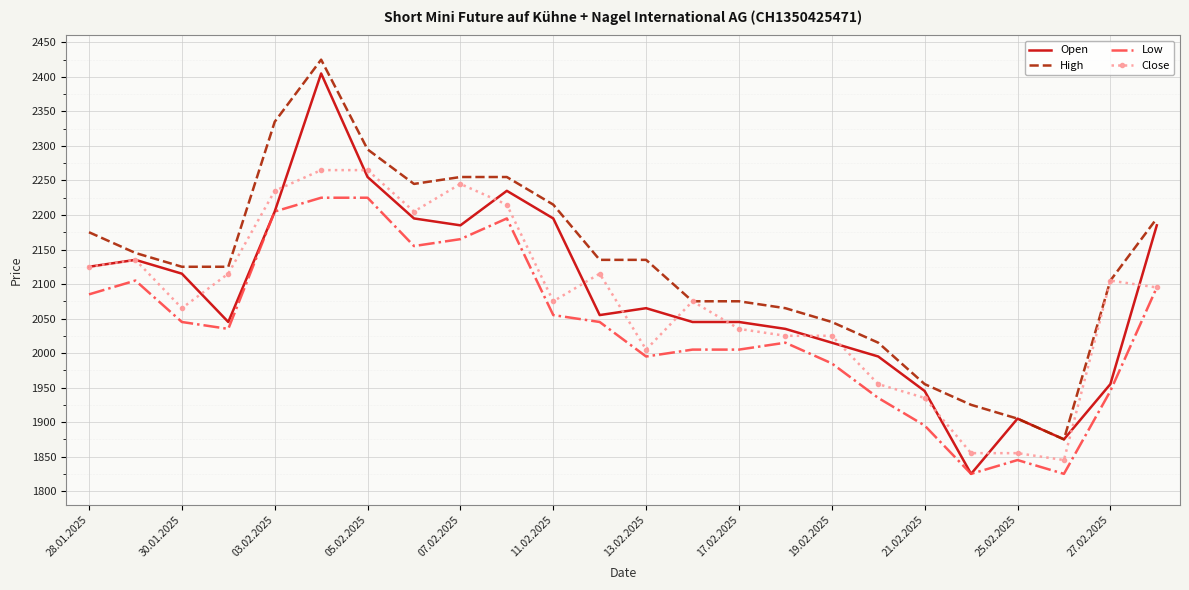

What is the minimum value shown in the chart?

1825